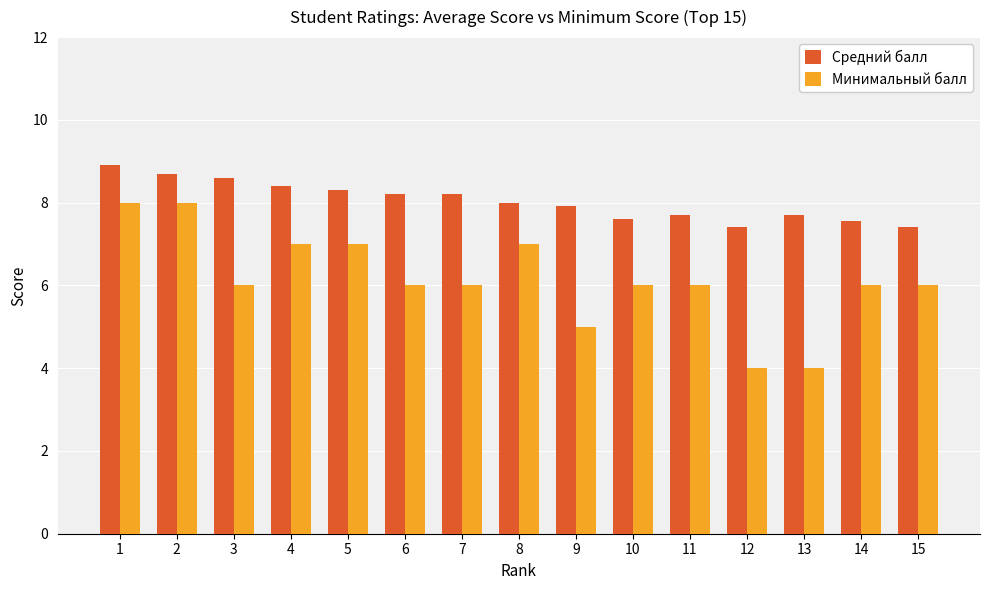

Which series has the largest range (max minus min)?

Минимальный балл